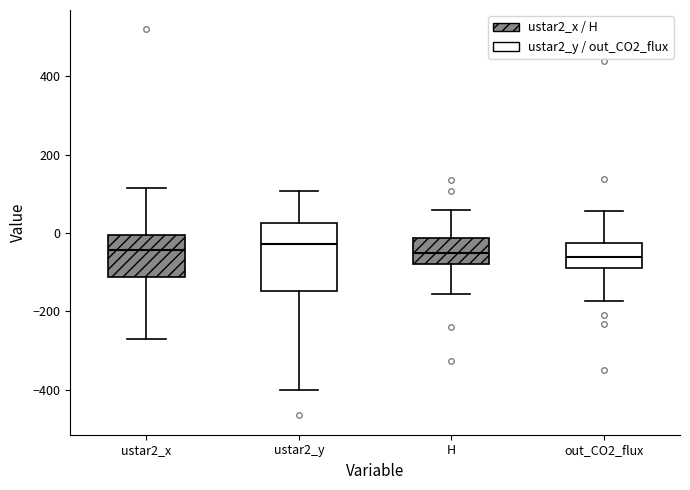

Reading left to right, transcribe this box plot: for each box, give where its median line is, the range the box spans, and where its two whiskers end, as read against the y-axis. The values are not printed on the chart, so give them approximately, as read against the axis.

ustar2_x: median -40, box -120 to 0, whiskers -260 to 120
ustar2_y: median -20, box -140 to 20, whiskers -400 to 100
H: median -60, box -80 to -20, whiskers -160 to 60
out_CO2_flux: median -60, box -100 to -20, whiskers -180 to 60